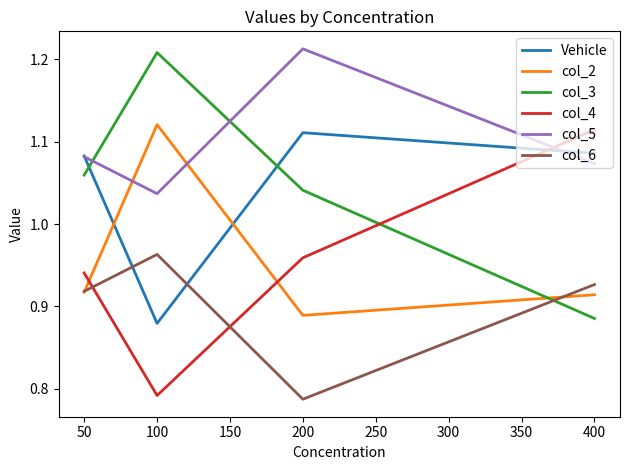

Is this an area chart (filled region under the line)?

No